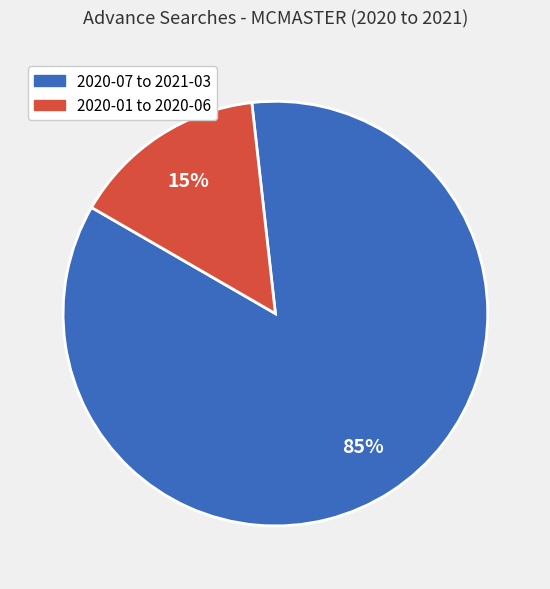

Which category has the smallest portion of the pie?

2020-01 to 2020-06